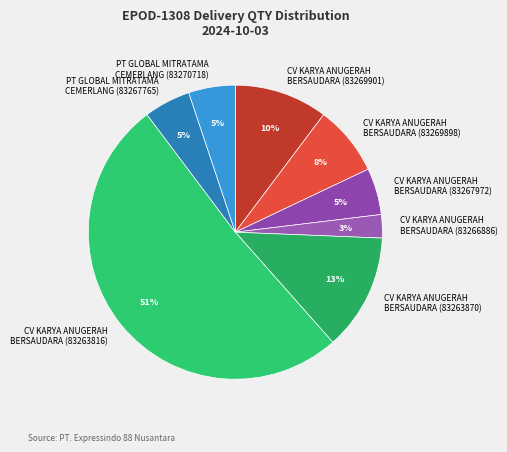

Combined, do CV KARYA ANUGERAH BERSAUDARA (83263816) and PT GLOBAL MITRATAMA CEMERLANG (83267765) account for over 50%?

Yes